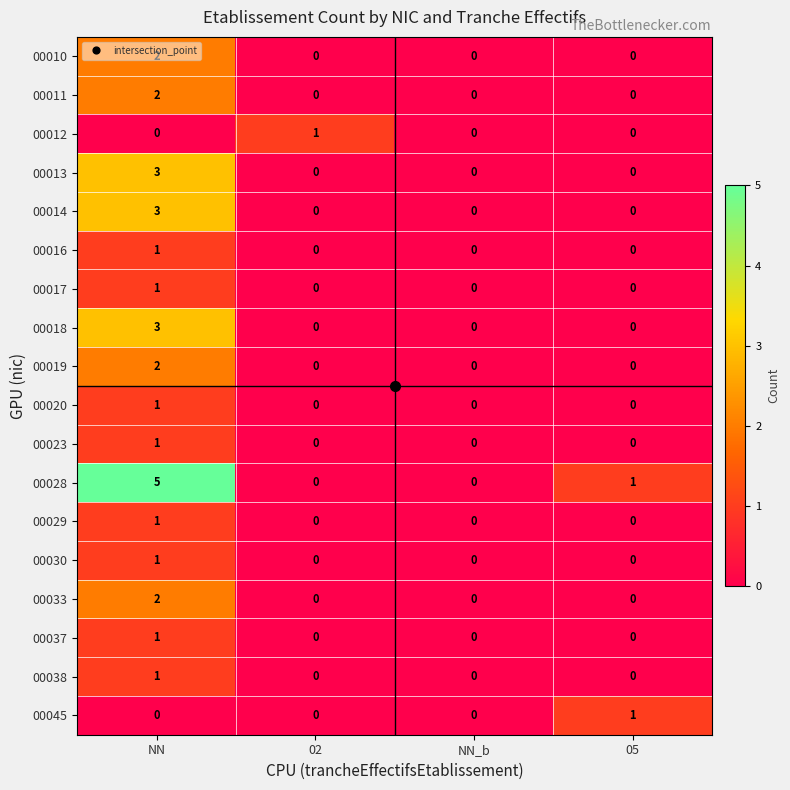

At which category is the sum across all series the highest?

NN